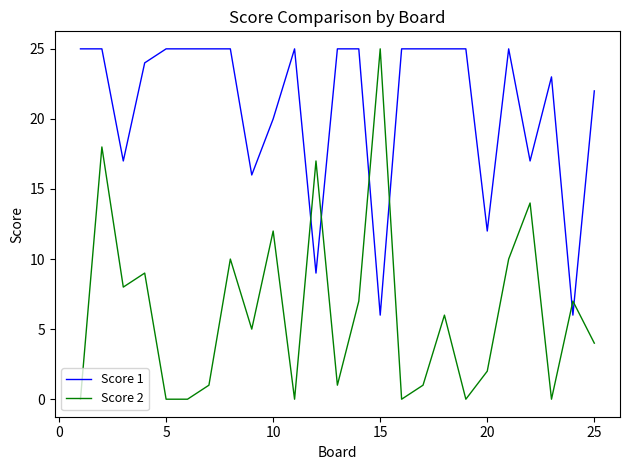

Does the chart display data point markers on the line(s)?

No